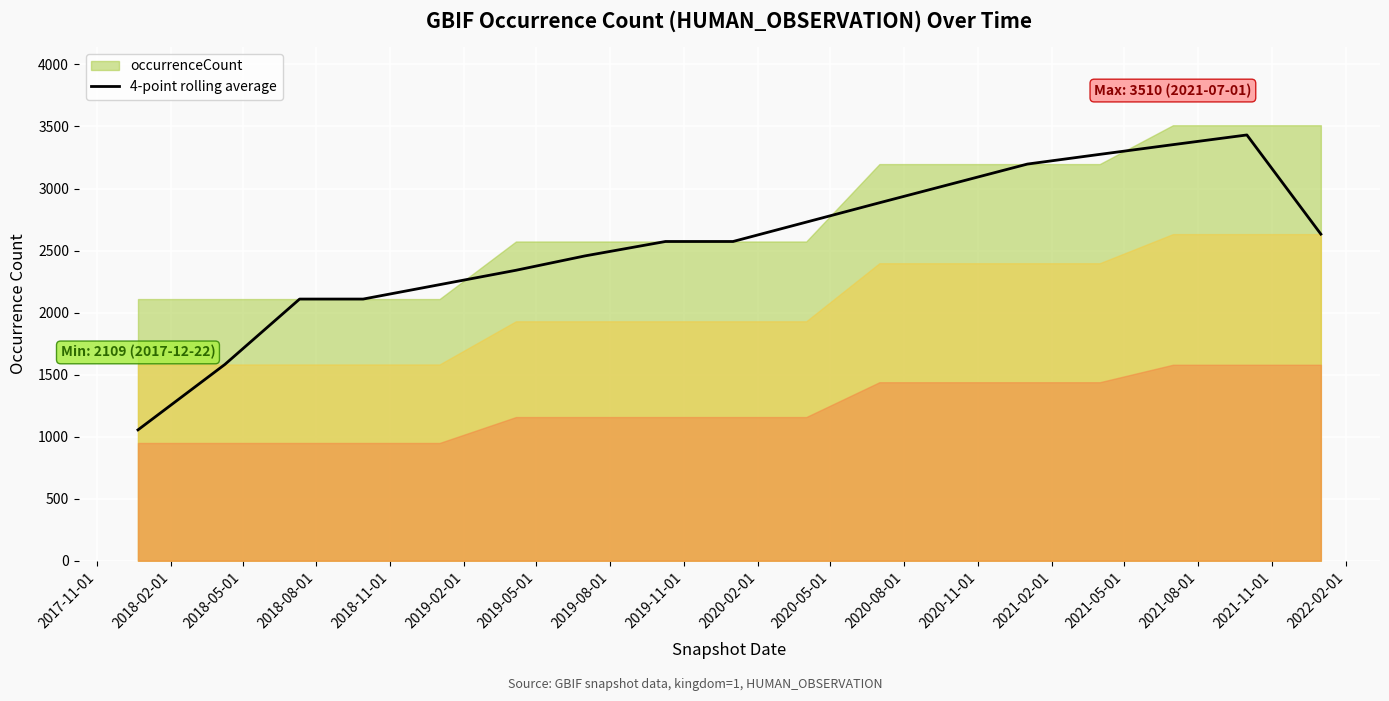

What is the highest value of the 4-point rolling average series?

3431.8